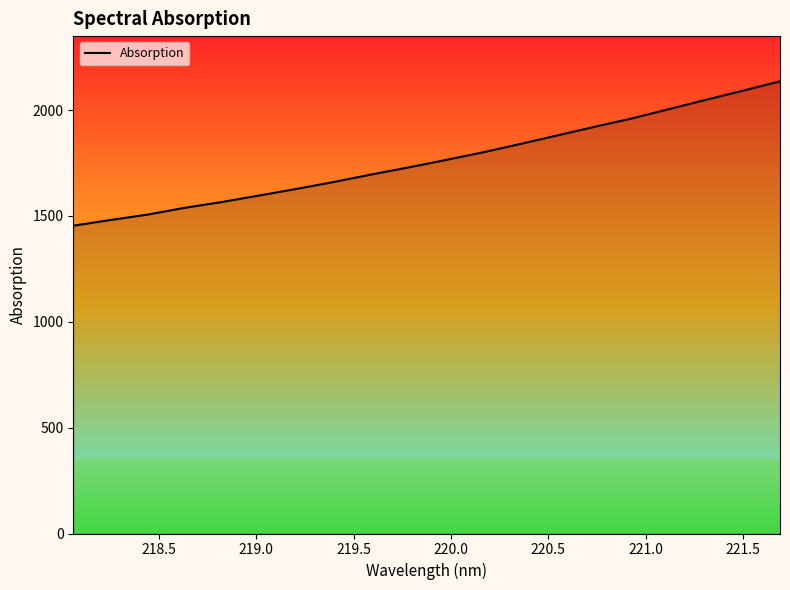

What is the difference between the maximum and minimum values?

682.0